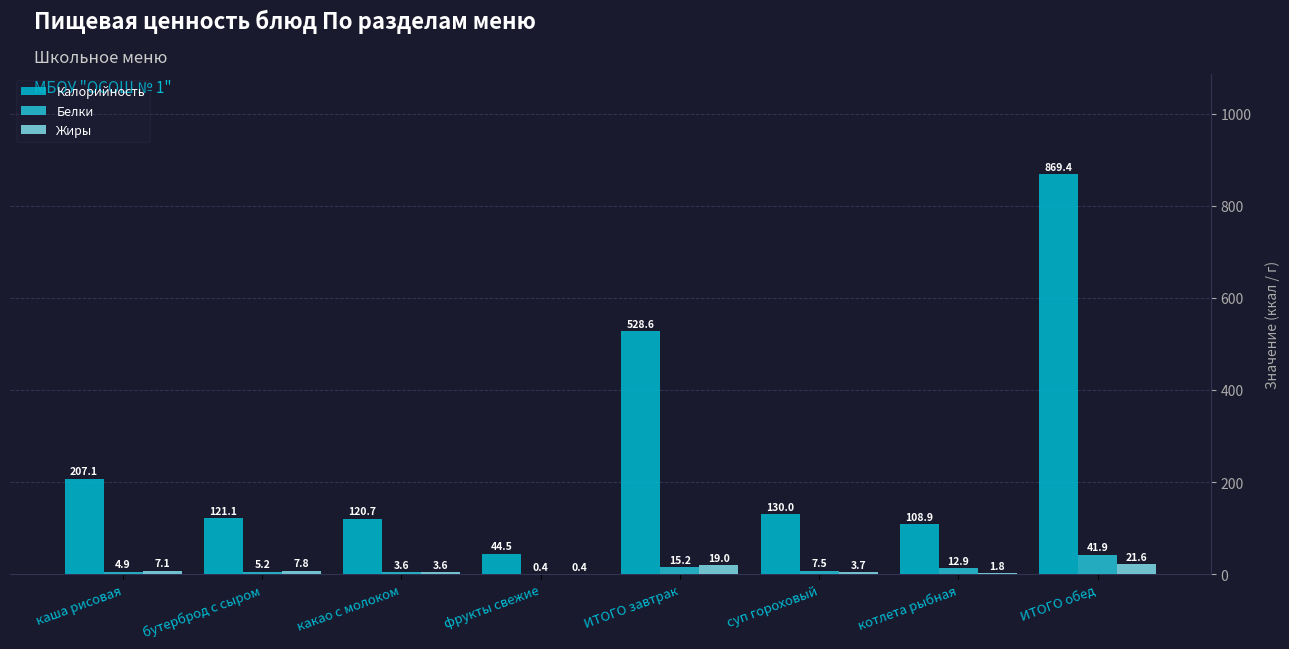

What is the approximate value of Белки at бутерброд с сыром?

5.2